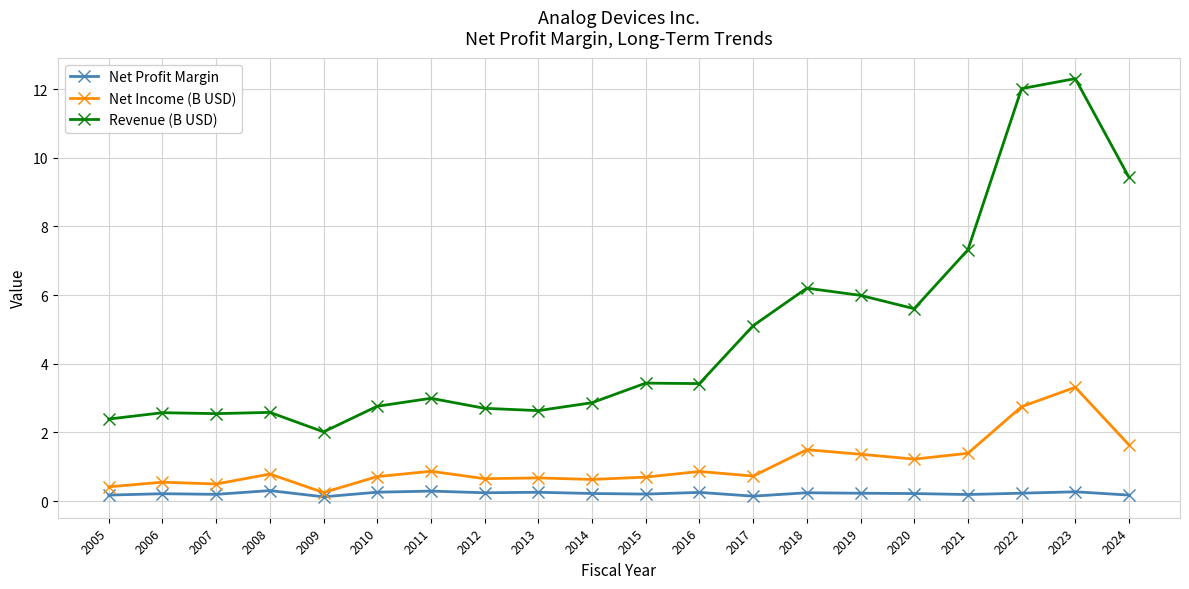

What are all the series names shown in the legend?

Net Profit Margin, Net Income (B USD), Revenue (B USD)